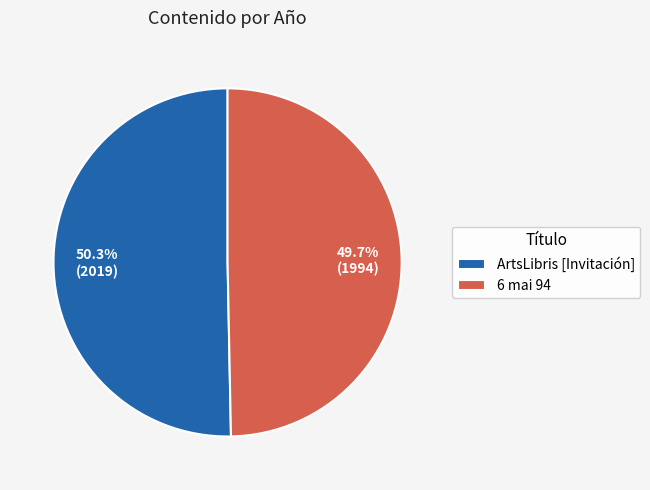

Count the number of slices in the pie.

2